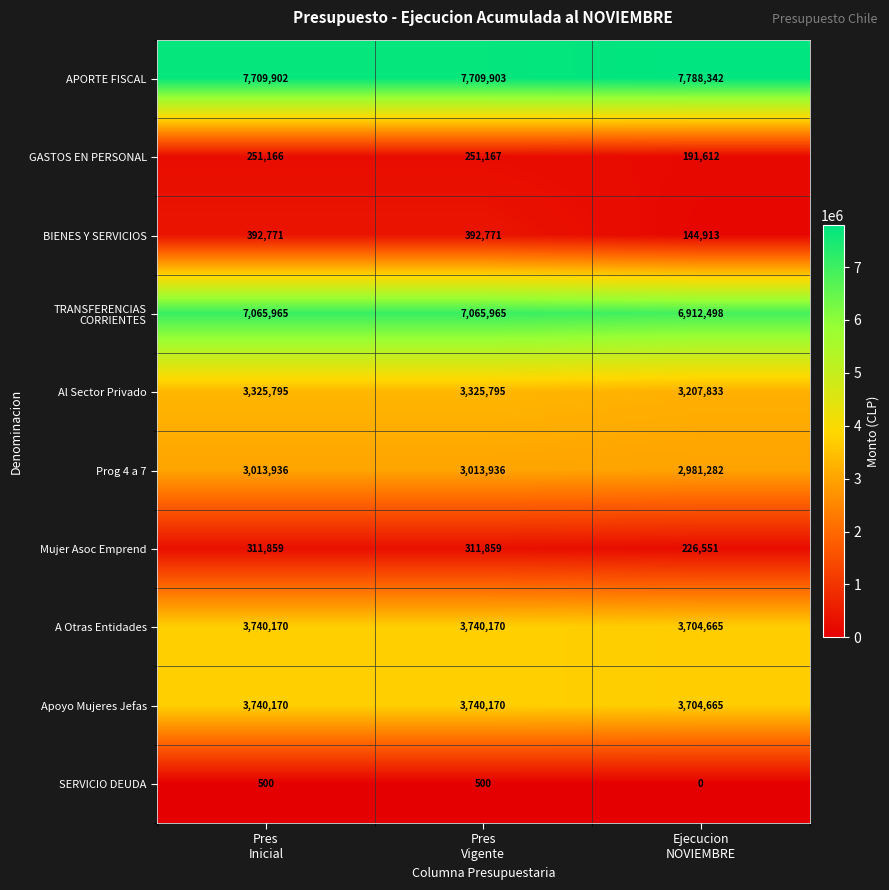

At how many categories does at least one series exceed 6632840?

3